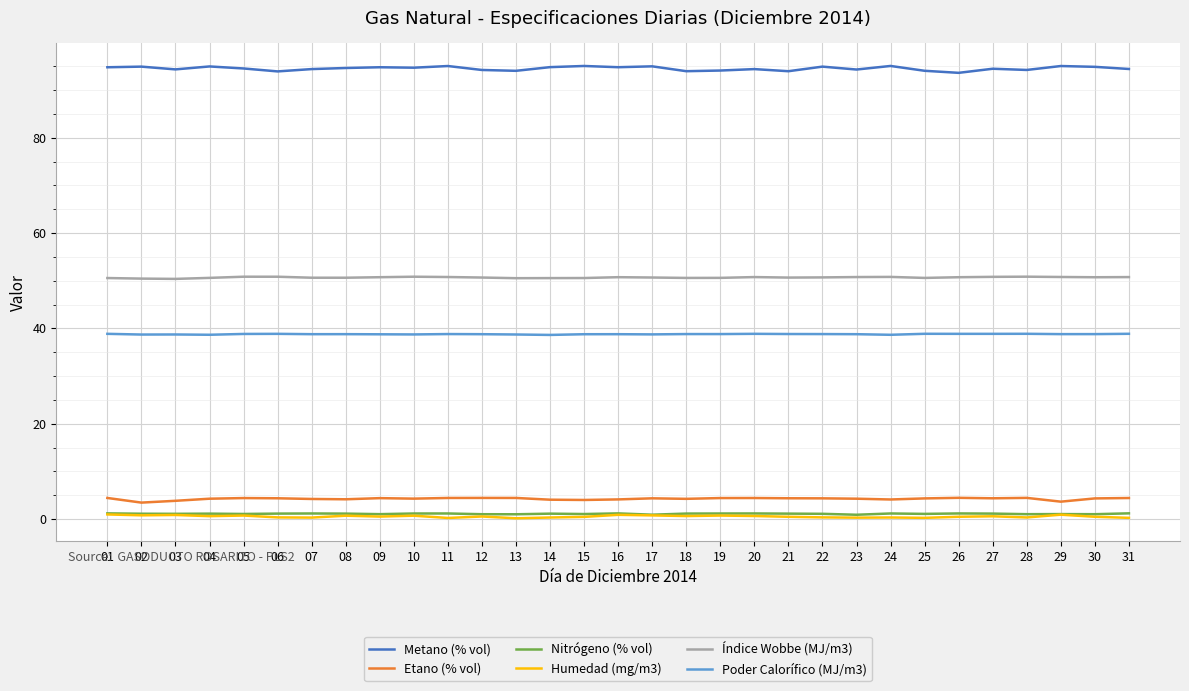

Is it true that Poder Calorífico (MJ/m3) equals 38.8 at 29?

True